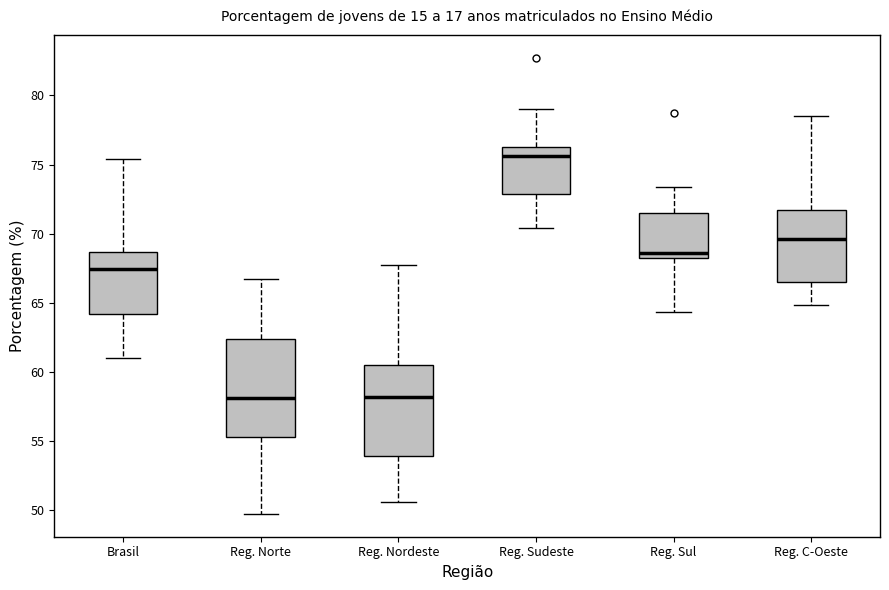

Which box has the highest median line?

Reg. Sudeste